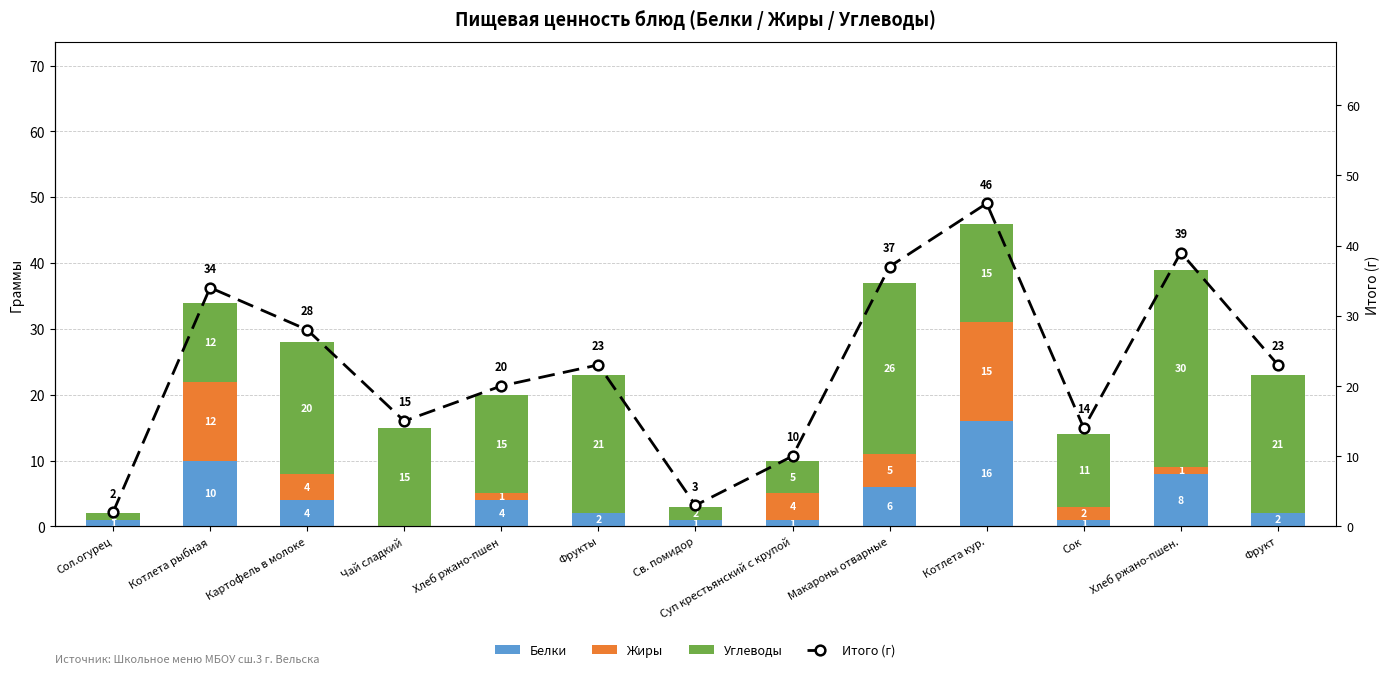

Is the value of Белки at Хлеб ржано-пшен greater than the value of Жиры at Котлета кур.?

No